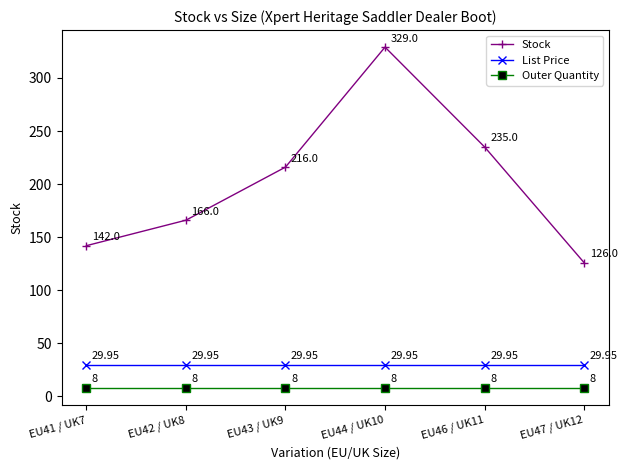

What is the difference between the highest and lowest values at EU47 / UK12?

118.0